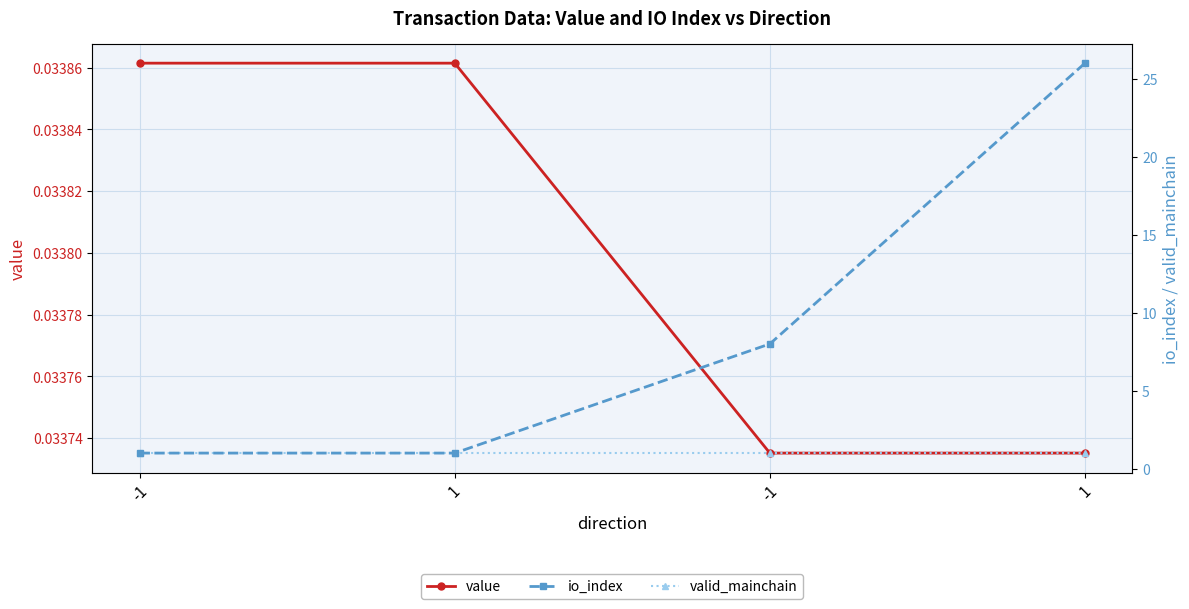

At how many categories does at least one series exceed 17?

1